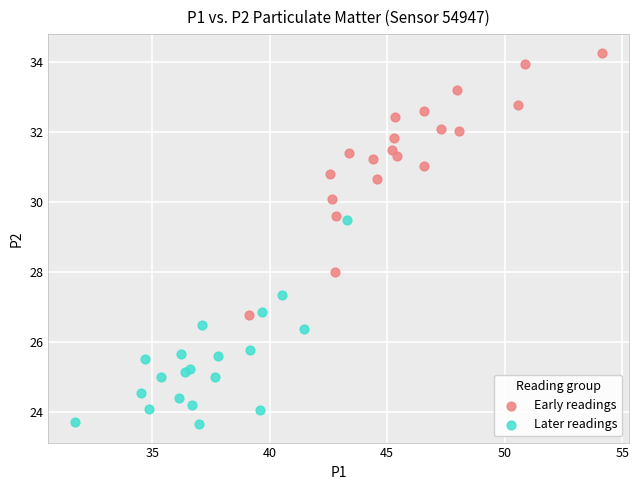

Which series contains the lowest Y value?

Later readings